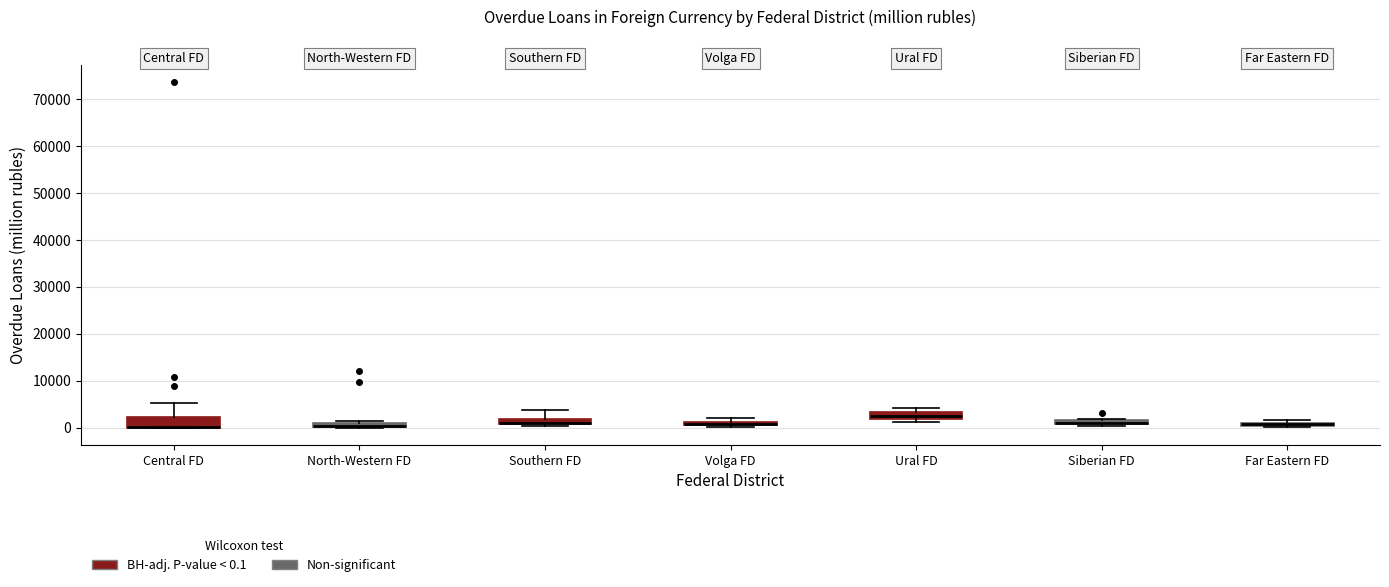

Where is the upper edge of the box for Ural FD on the y-axis? The values are not printed on the chart, so give them approximately, as read against the axis.

3000